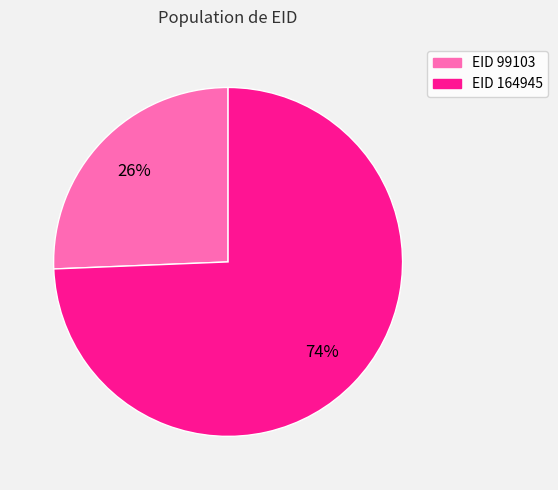

How many segments does this pie chart have?

2